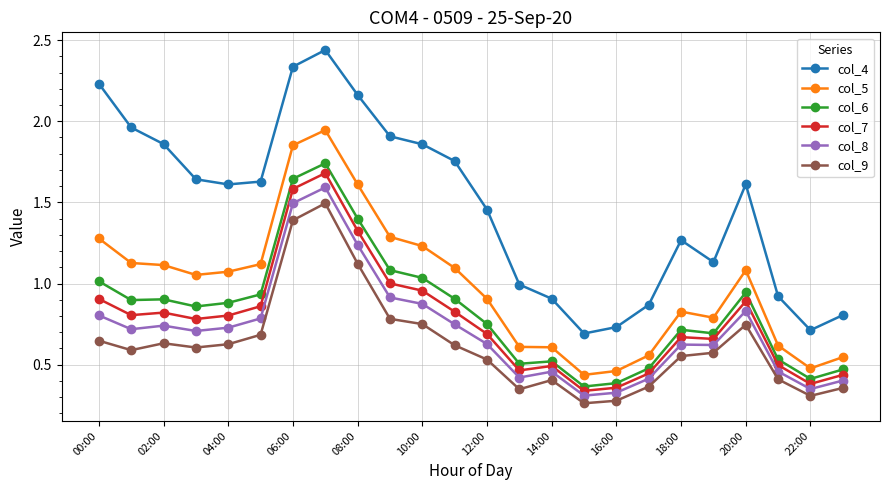

True or false: col_6 has more than 2 points higher than both neighbors.

True